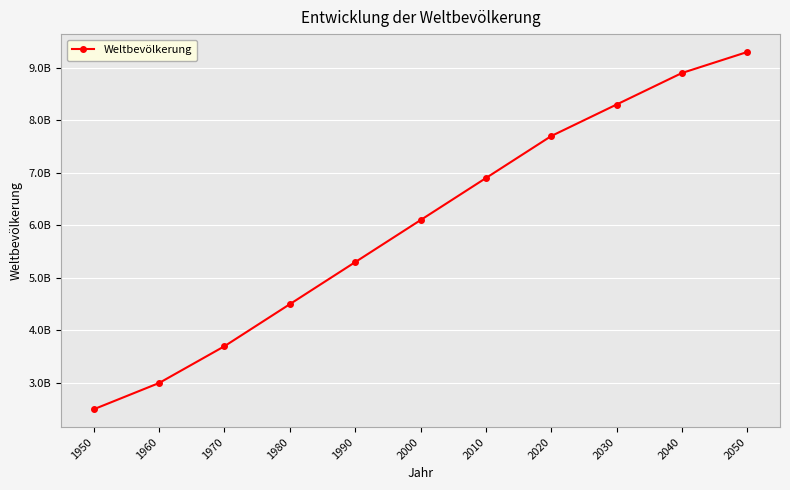

True or false: the data has more than 0 interior local peaks.

False